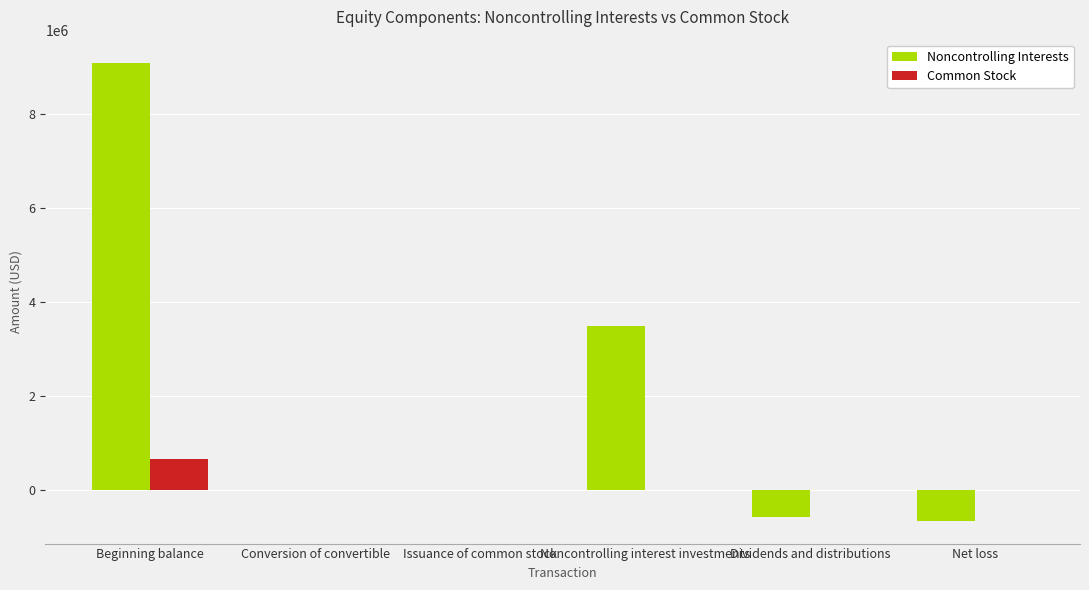

The Common Stock series shows 2036 at Issuance of common stock. True or false?

True